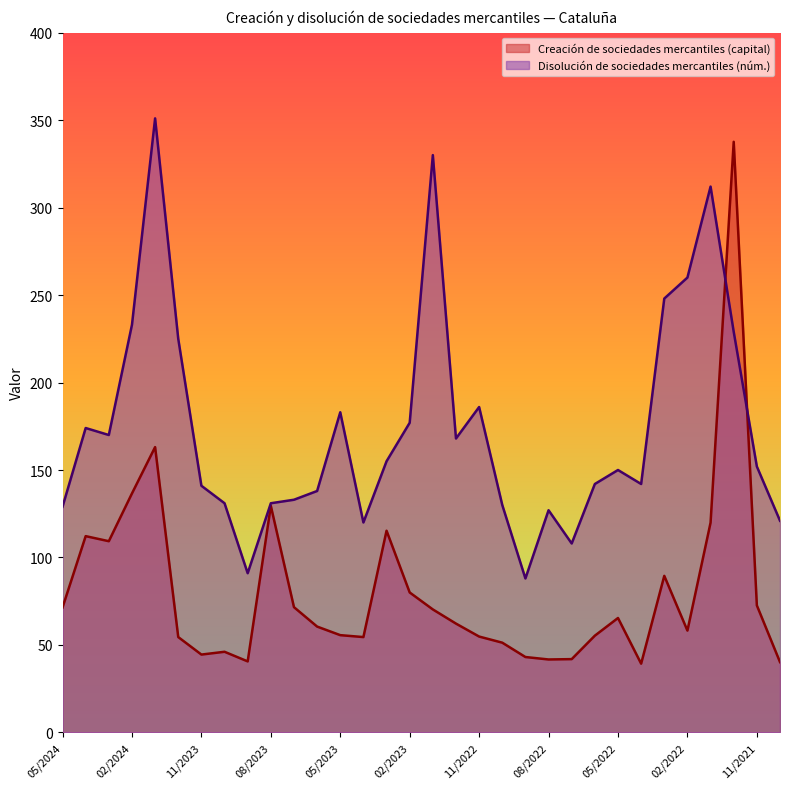

What are all the series names shown in the legend?

Creación de sociedades mercantiles (capital), Disolución de sociedades mercantiles (núm.)